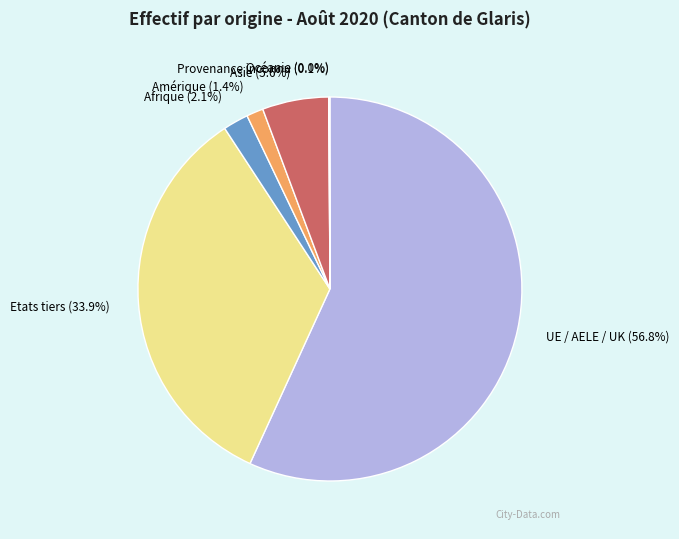

How much of the chart is everything except Afrique?

97.9%